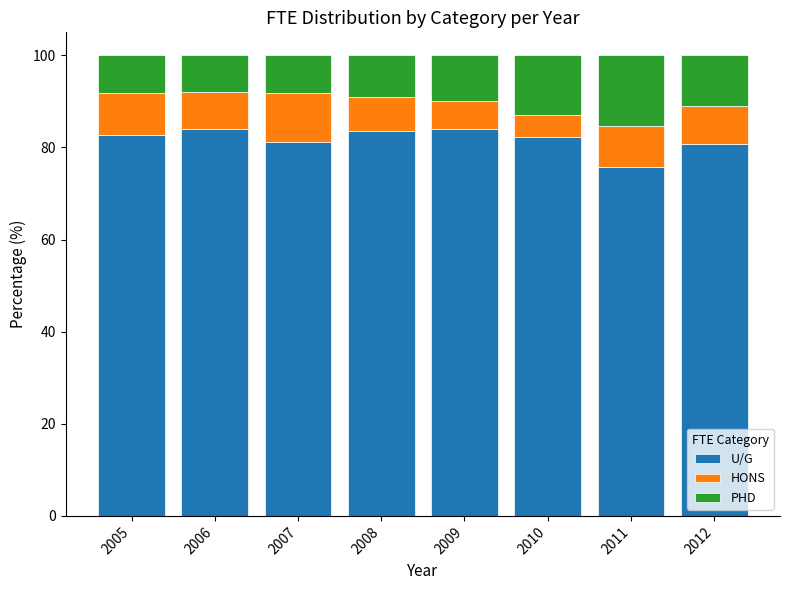

What is the sum of the U/G values at 2006 and 2007?

165.3